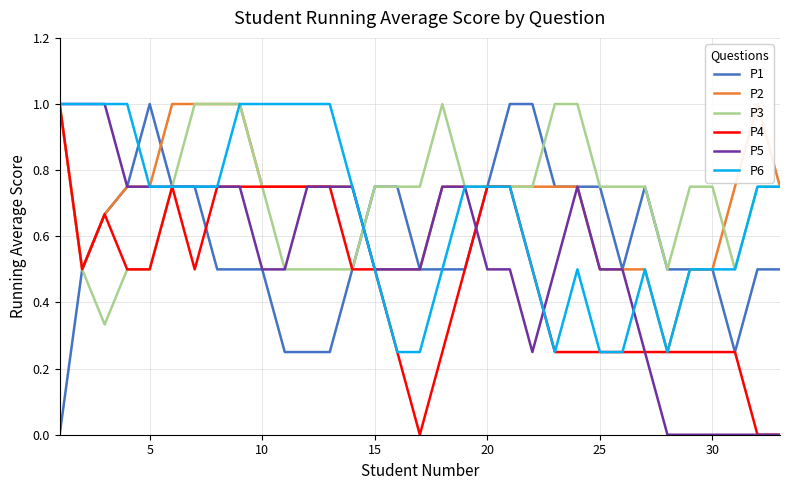

Which series has the largest total across all categories?

P3